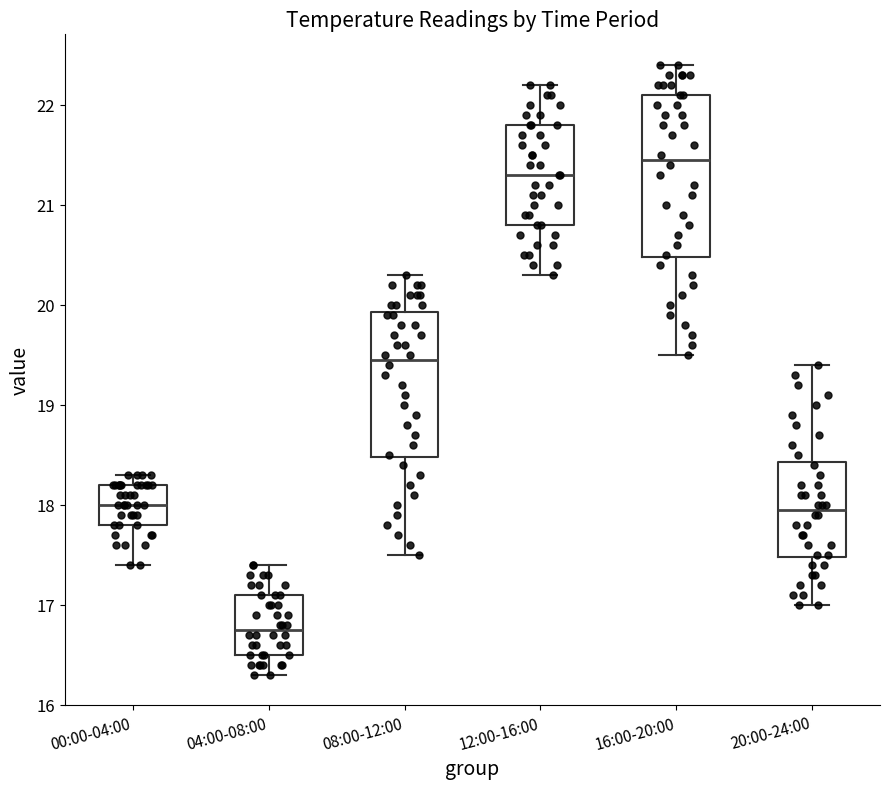

Reading left to right, read every box against the y-axis: the position of its median line, the range the box covers, and the ends of its whiskers. The values are not printed on the chart, so give them approximately, as read against the axis.

00:00-04:00: median 18.0, box 17.8 to 18.2, whiskers 17.4 to 18.3
04:00-08:00: median 16.8, box 16.5 to 17.1, whiskers 16.3 to 17.4
08:00-12:00: median 19.5, box 18.5 to 19.9, whiskers 17.5 to 20.3
12:00-16:00: median 21.3, box 20.8 to 21.8, whiskers 20.3 to 22.2
16:00-20:00: median 21.5, box 20.5 to 22.1, whiskers 19.5 to 22.4
20:00-24:00: median 18.0, box 17.5 to 18.4, whiskers 17.0 to 19.4